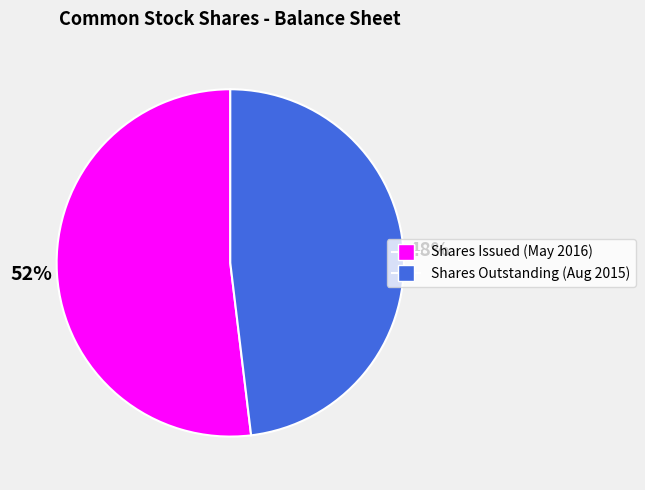

How many slices are in this pie chart?

2